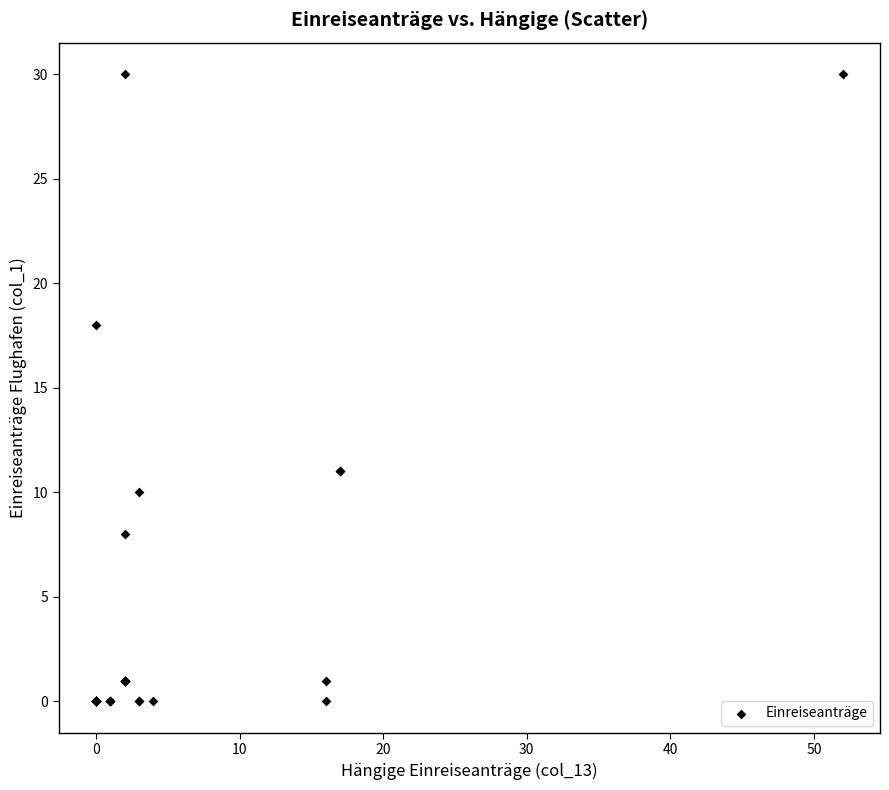

What Y value in the scatter plot is closest to 15?

18